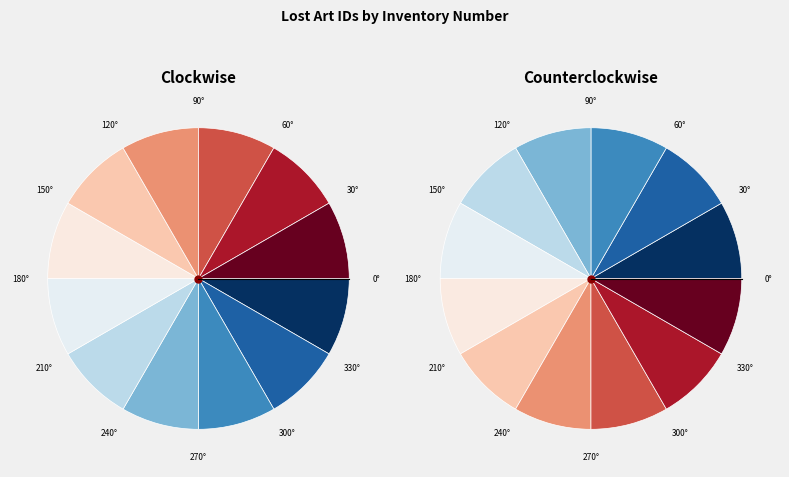

The 354/1826t slice represents 8% of the pie. True or false?

True